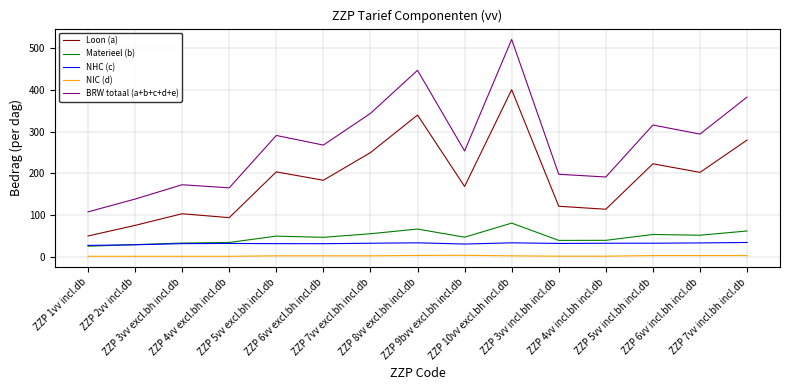

Is it true that Materieel (b) equals 50.6 at ZZP 5vv excl.bh incl.db?

True